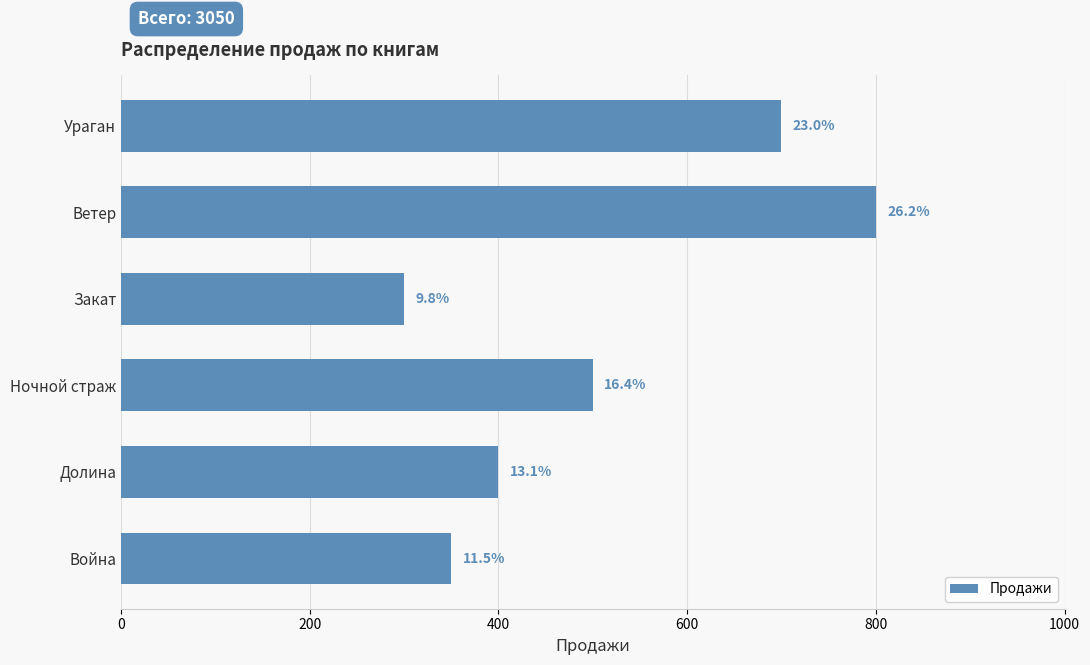

How many bars are there in total?

6